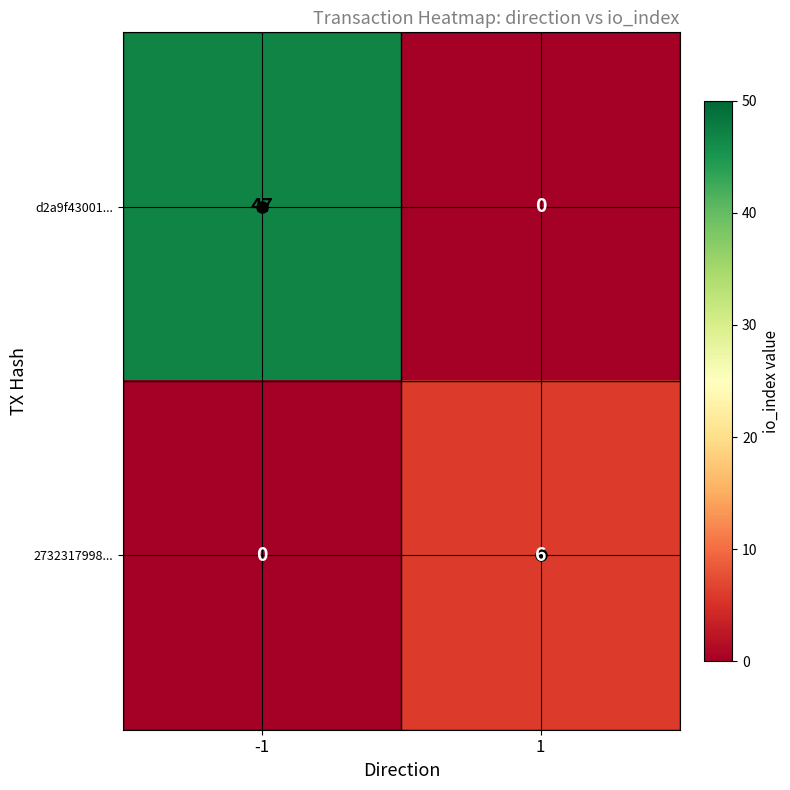

Between -1 and 1, which series saw the biggest shift?

d2a9f43001...